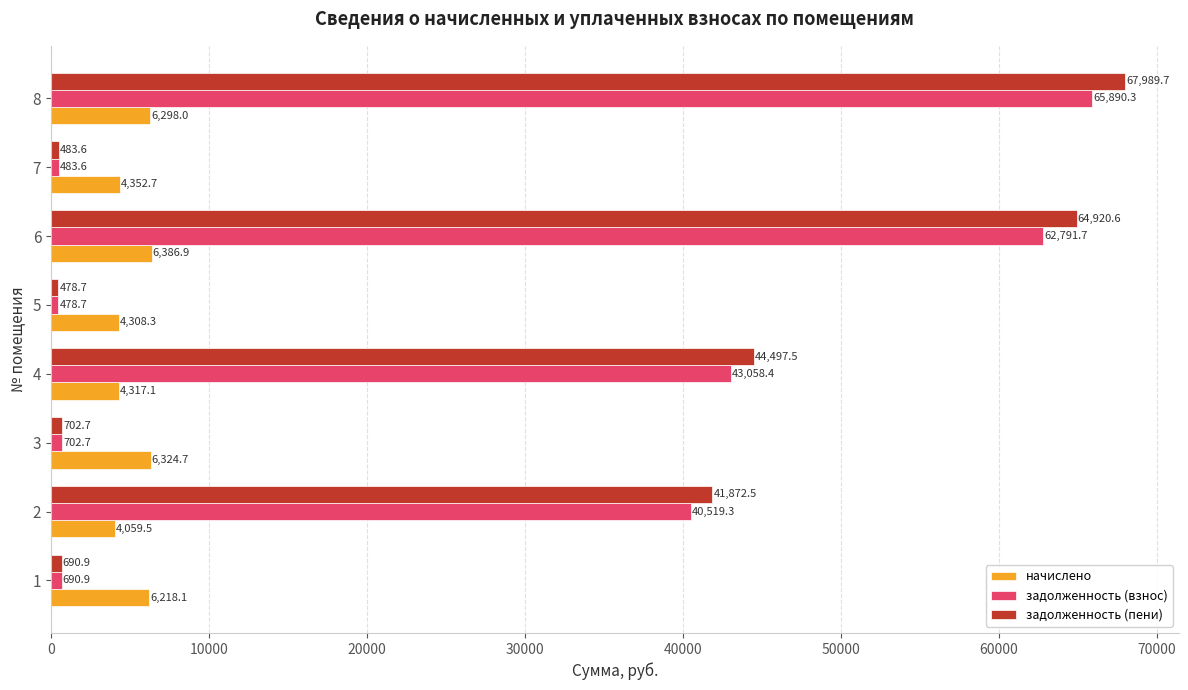

What is the sum of all задолженность (взнос) values?

214615.7